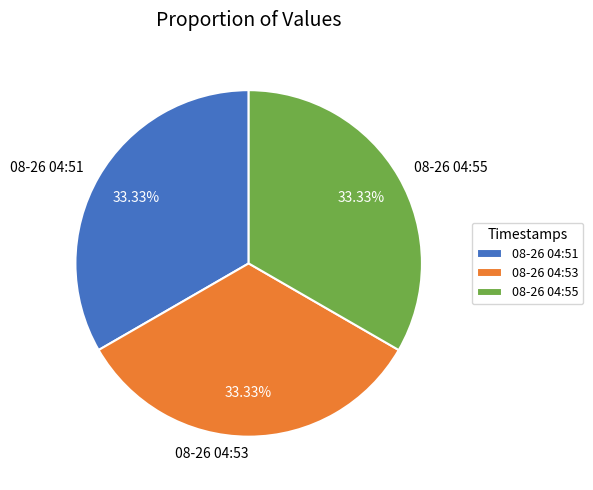

What is the ratio of the value at 08-26 04:55 to the value at 08-26 04:51?

1.0